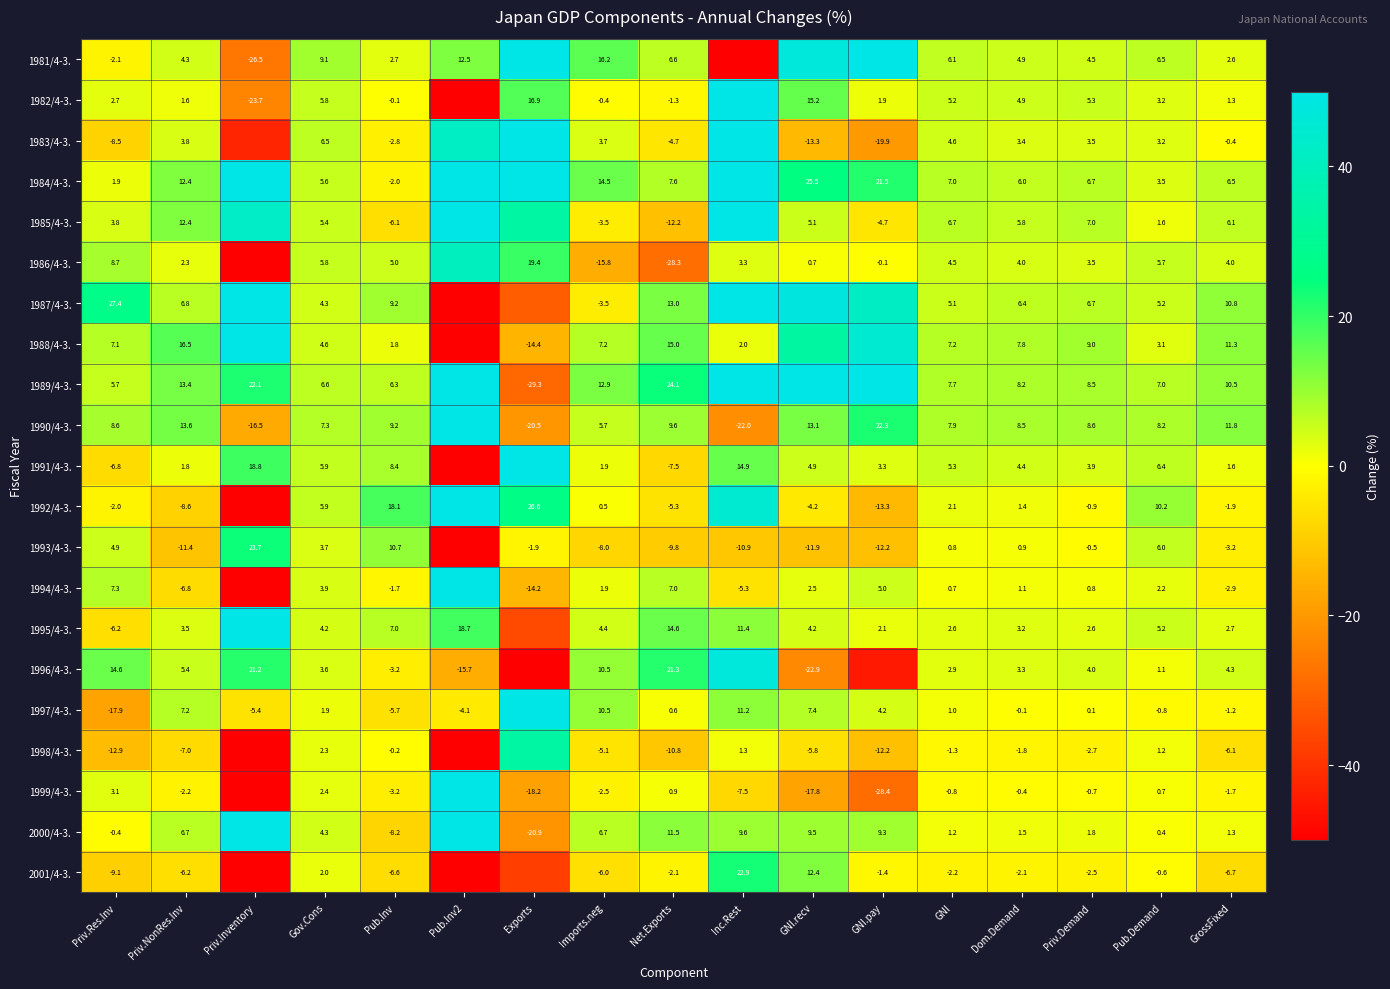

Which category has the lowest value across all series?

Inc.Rest